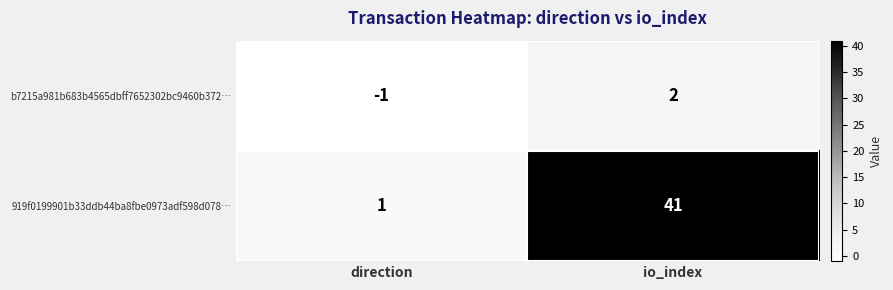

Rank the series at io_index from lowest to highest value.

b7215a981b683b4565dbff7652302bc9460b372…, 919f0199901b33ddb44ba8fbe0973adf598d078…